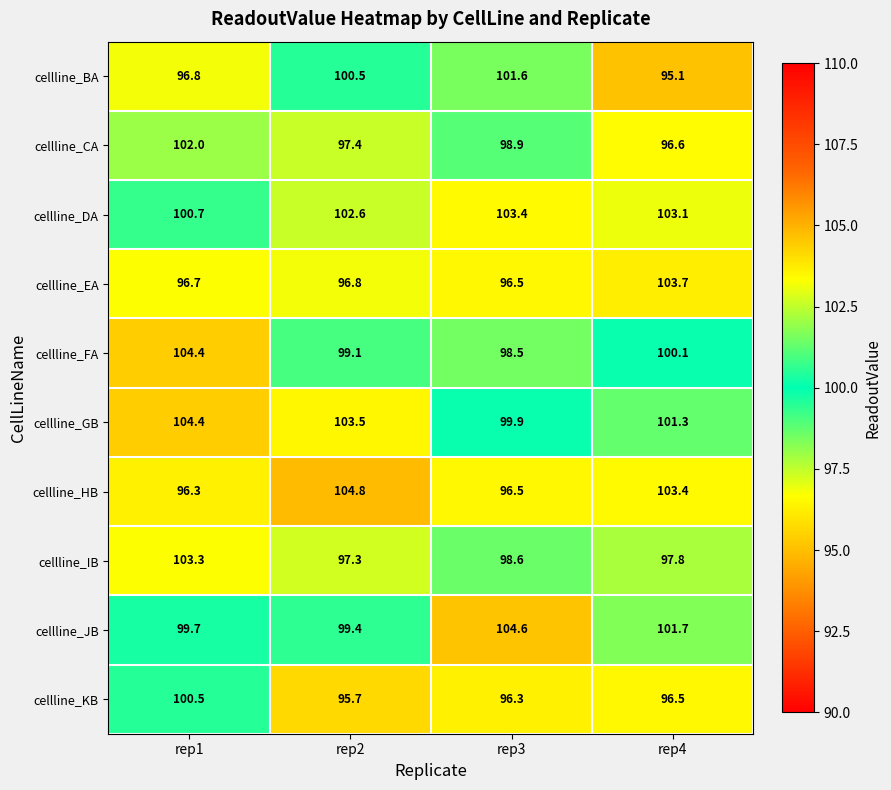

What is the minimum value shown in the chart?

95.1